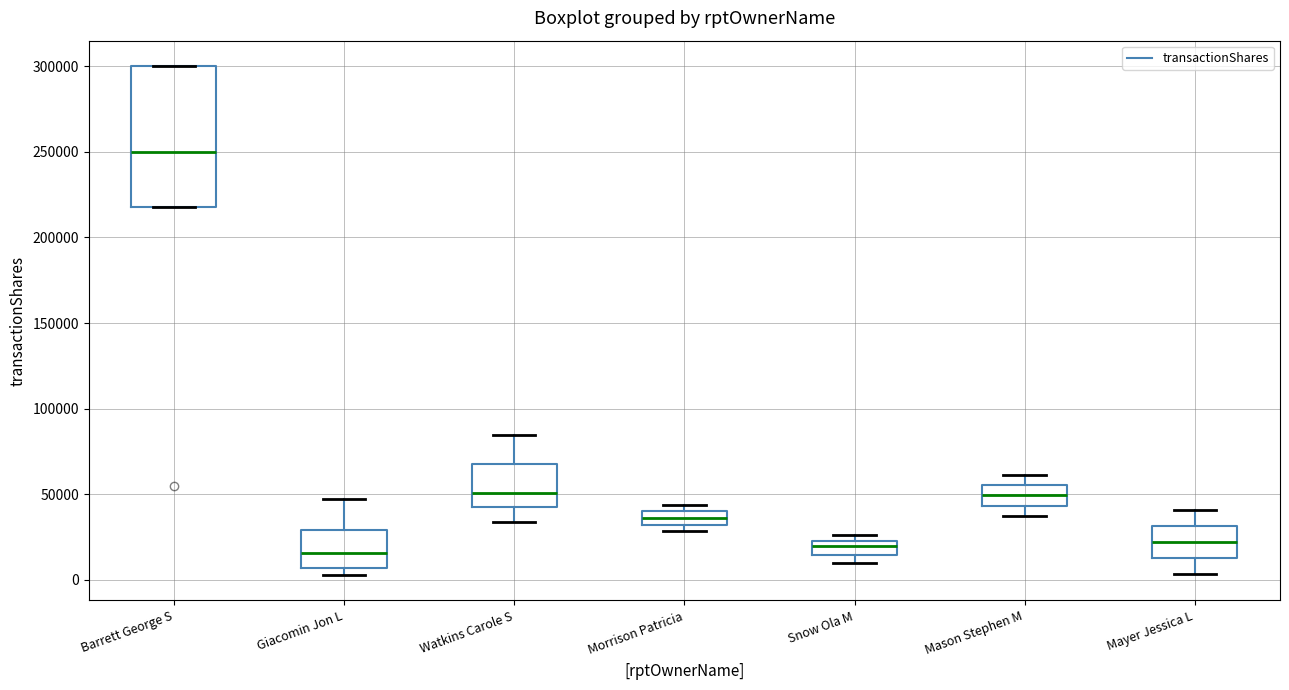

Reading left to right, read every box against the y-axis: the position of its median line, the range the box covers, and the ends of its whiskers. The values are not printed on the chart, so give them approximately, as read against the axis.

Barrett George S: median 250000, box 220000 to 300000, whiskers 220000 to 300000
Giacomin Jon L: median 15000, box 5000 to 30000, whiskers 5000 (just below the box's lower edge) to 45000
Watkins Carole S: median 50000, box 40000 to 70000, whiskers 35000 to 85000
Morrison Patricia: median 35000, box 30000 to 40000, whiskers 30000 (just below the box's lower edge) to 45000
Snow Ola M: median 20000, box 15000 to 25000, whiskers 10000 to 25000 (just above the box's upper edge)
Mason Stephen M: median 50000, box 45000 to 55000, whiskers 40000 to 60000
Mayer Jessica L: median 20000, box 15000 to 30000, whiskers 5000 to 40000